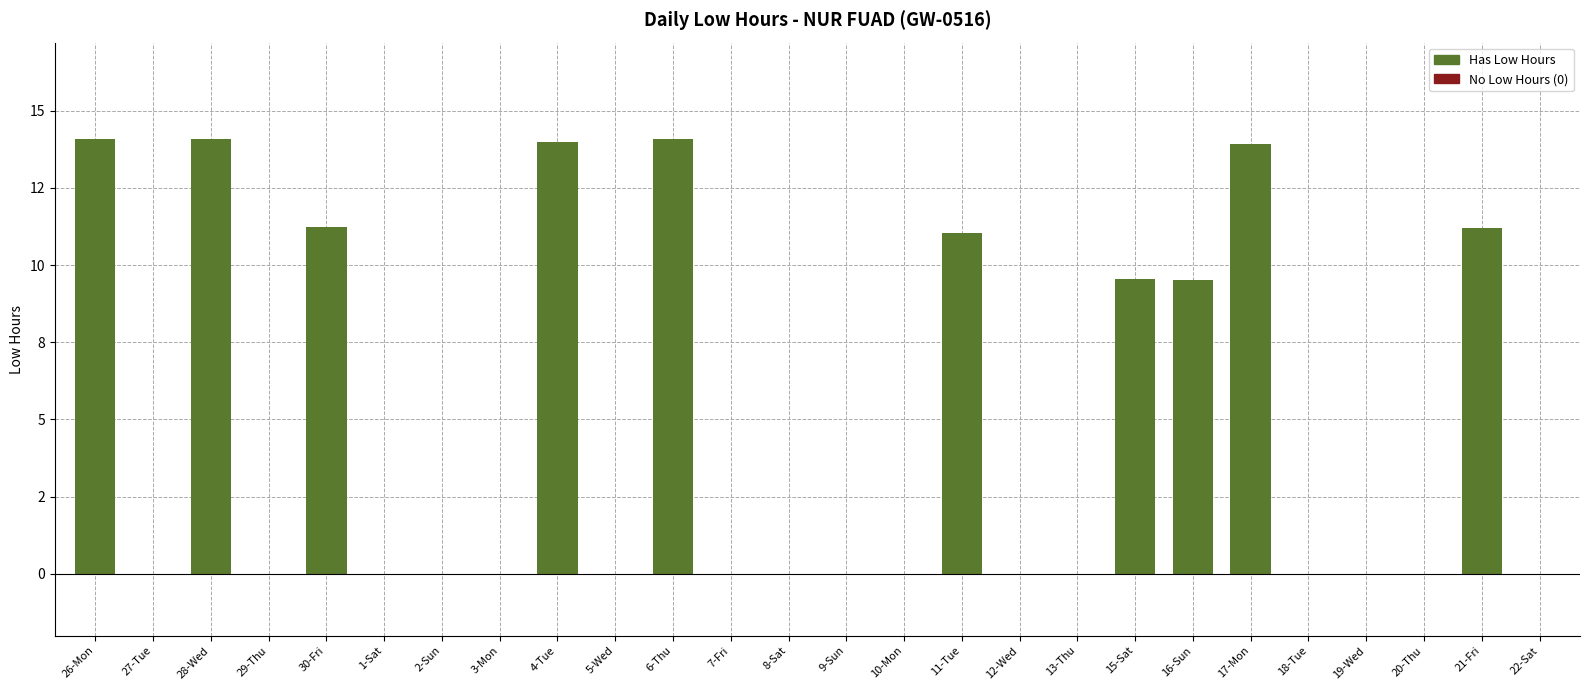

True or false: the data shows 19.2 at 26-Mon.

False